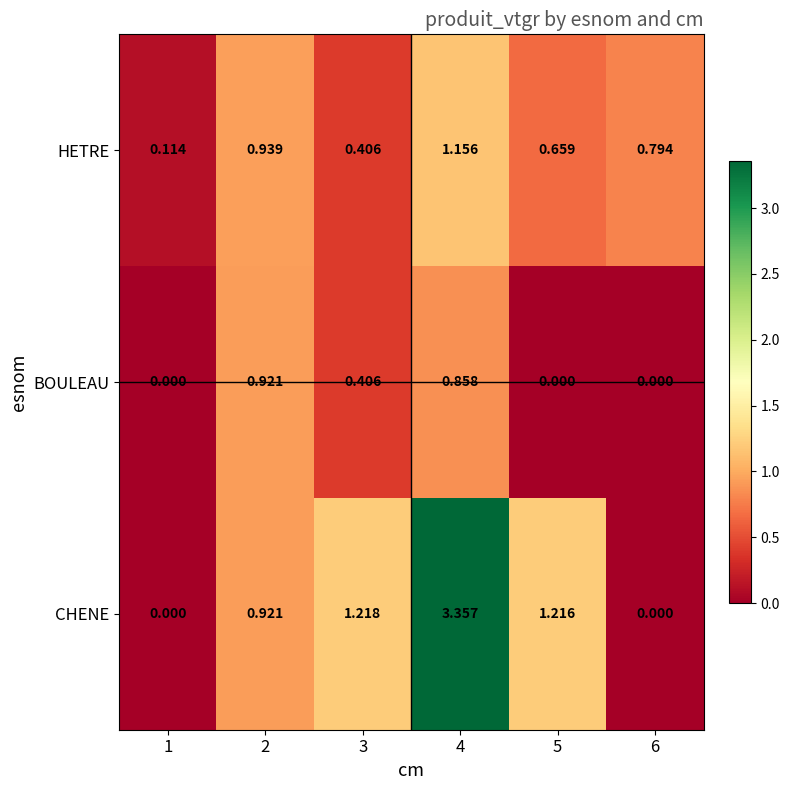

List the series in order of their overall mean, highest first.

CHENE, HETRE, BOULEAU